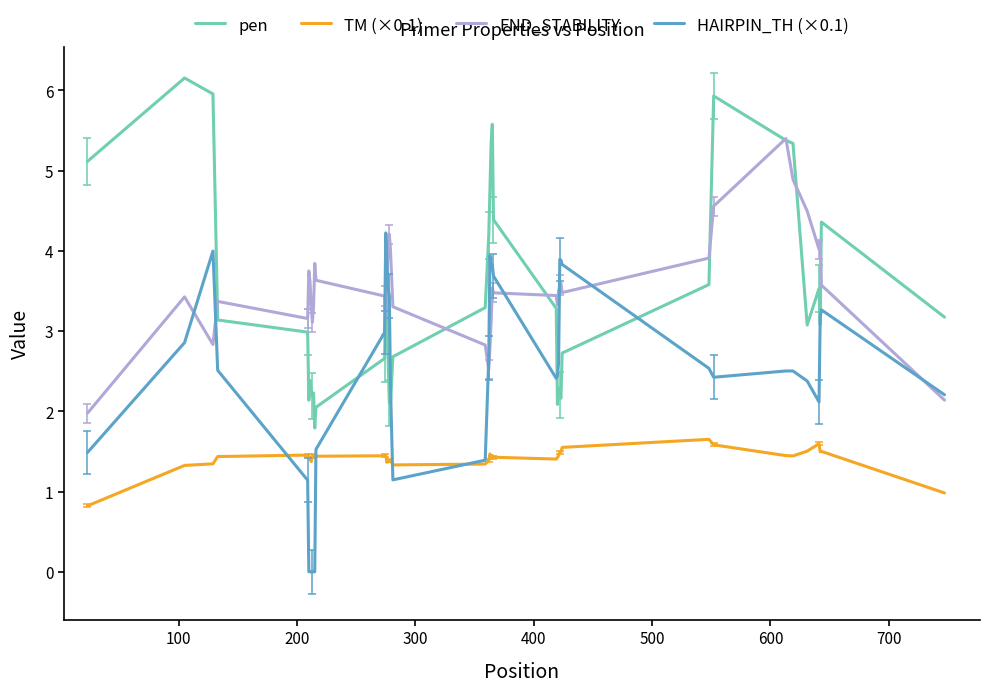

What is the difference between the second highest and minimum values in the TM (×0.1) series?

0.8